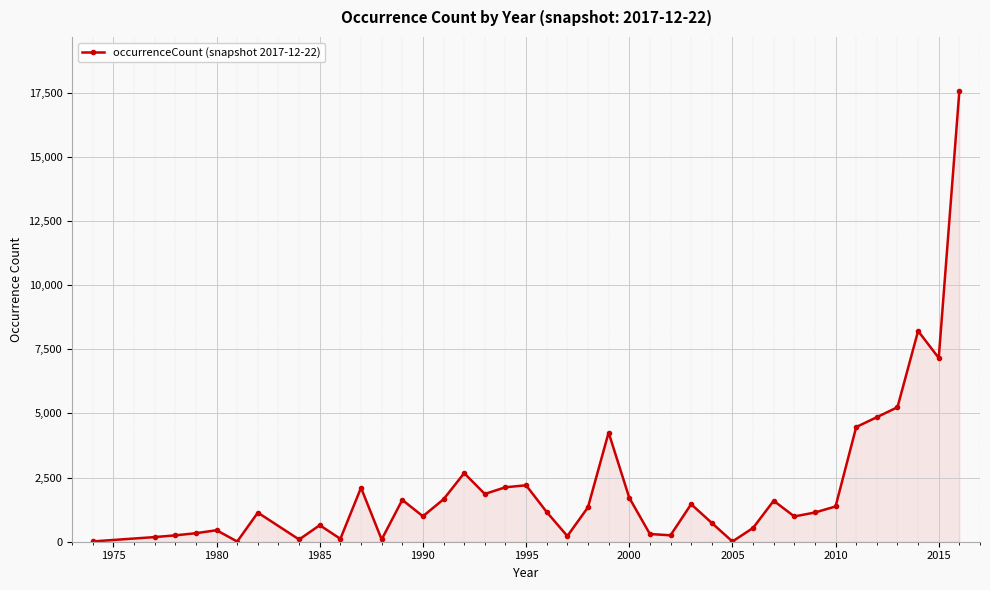

What is the maximum value shown in the chart?

17566